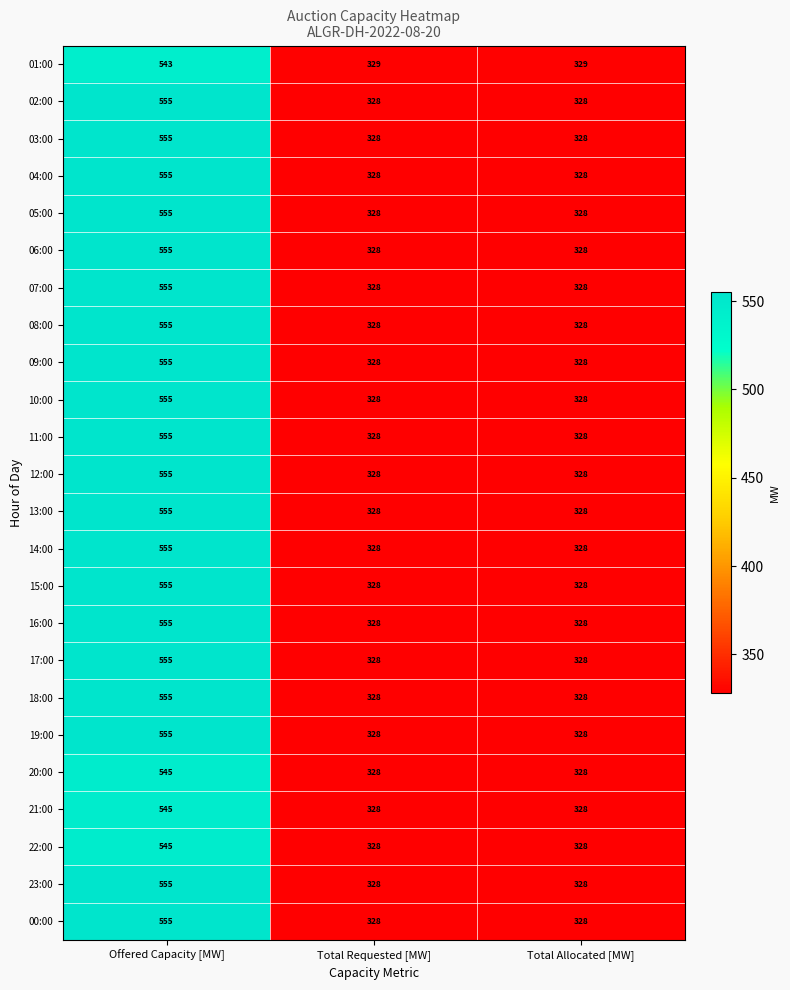

What is the difference between the maximum and minimum values in the 20:00 series?

217